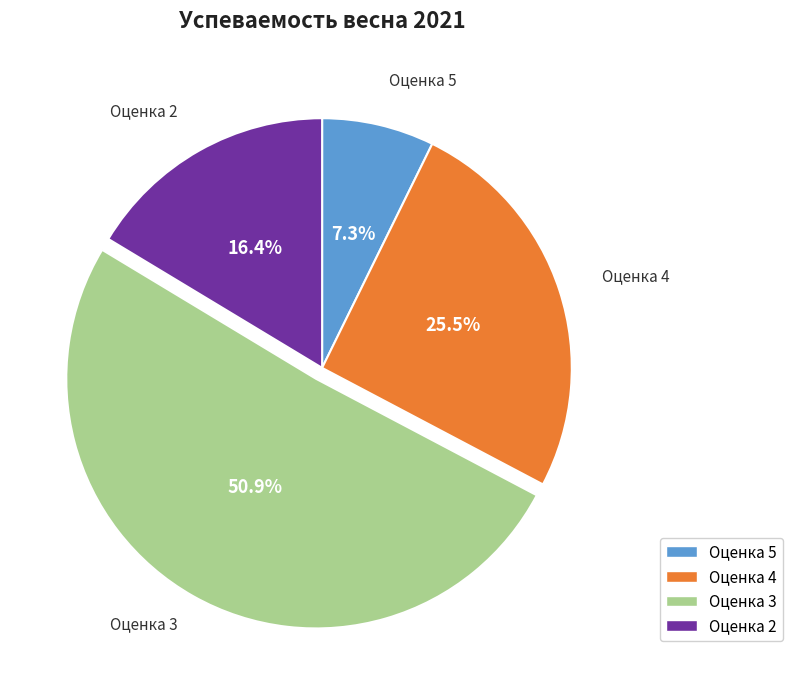

Is there any slice that represents more than half of the pie?

Yes